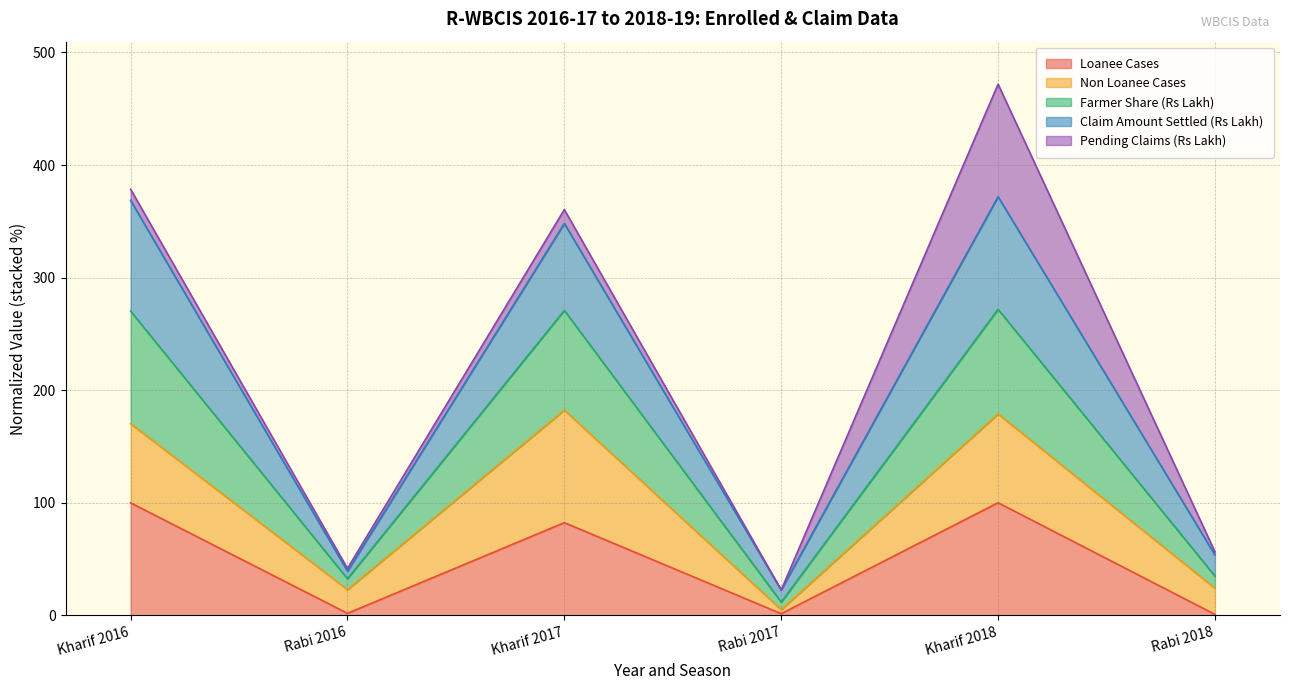

What is the total value across all series at Kharif 2018?

471.8